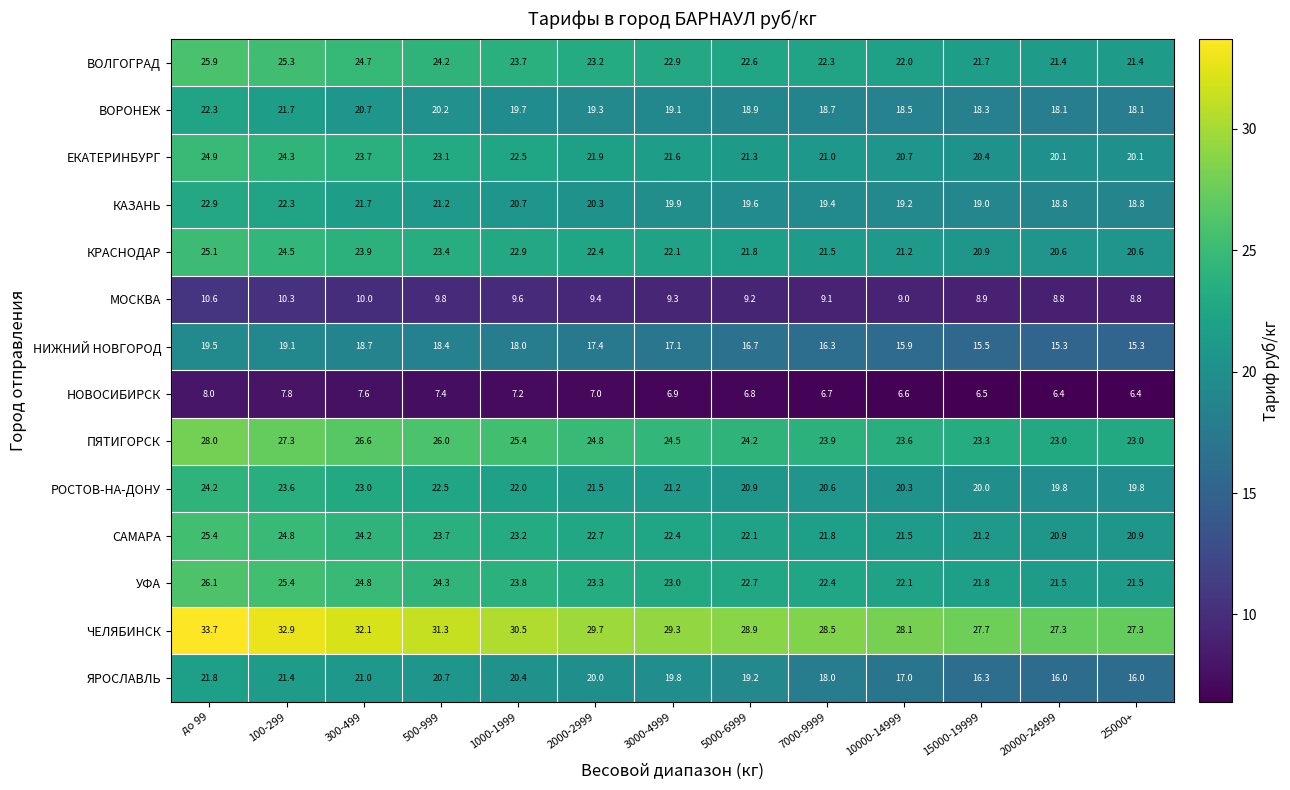

At which category is the sum across all series the highest?

до 99